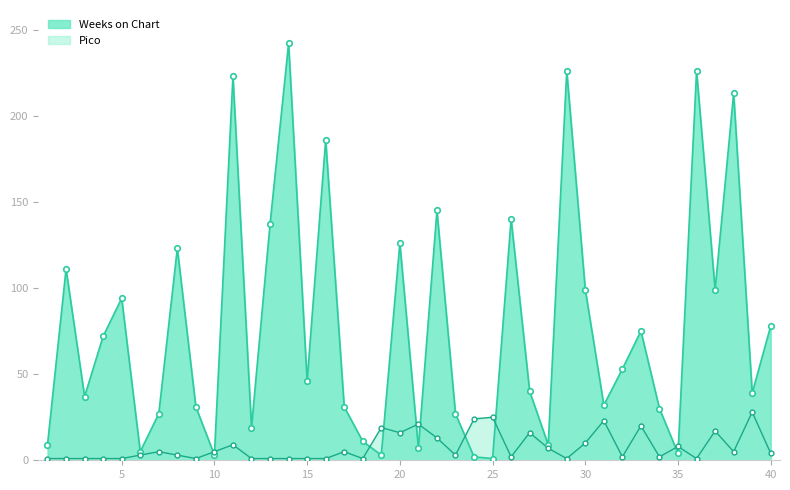

What is the average value of the Weeks on Chart series?

77